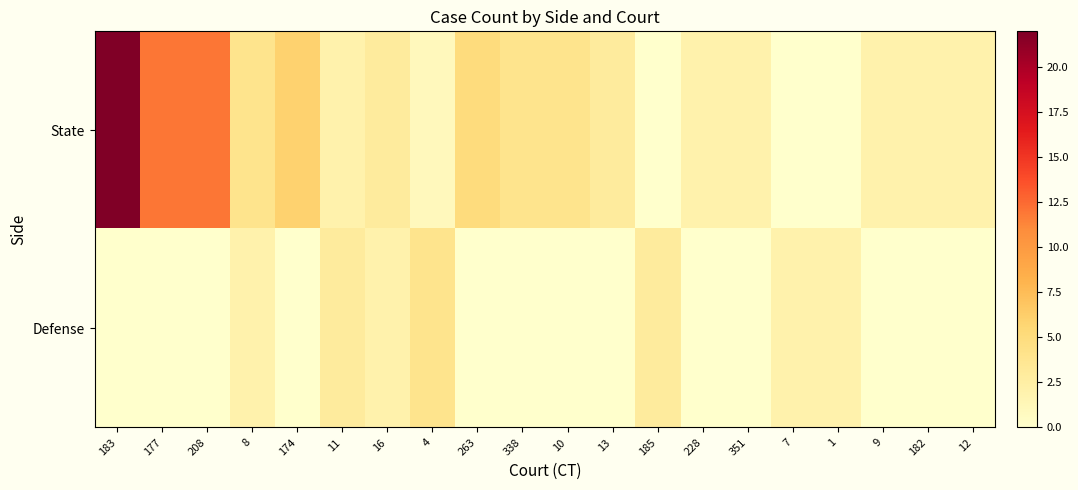

What is the spread (max minus min) of values at 182?

2